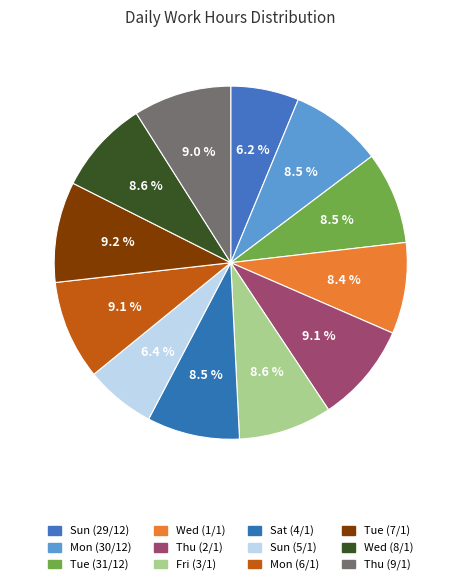

To the nearest percent, what is the difference between the largest and smallest slice percentages?

3%